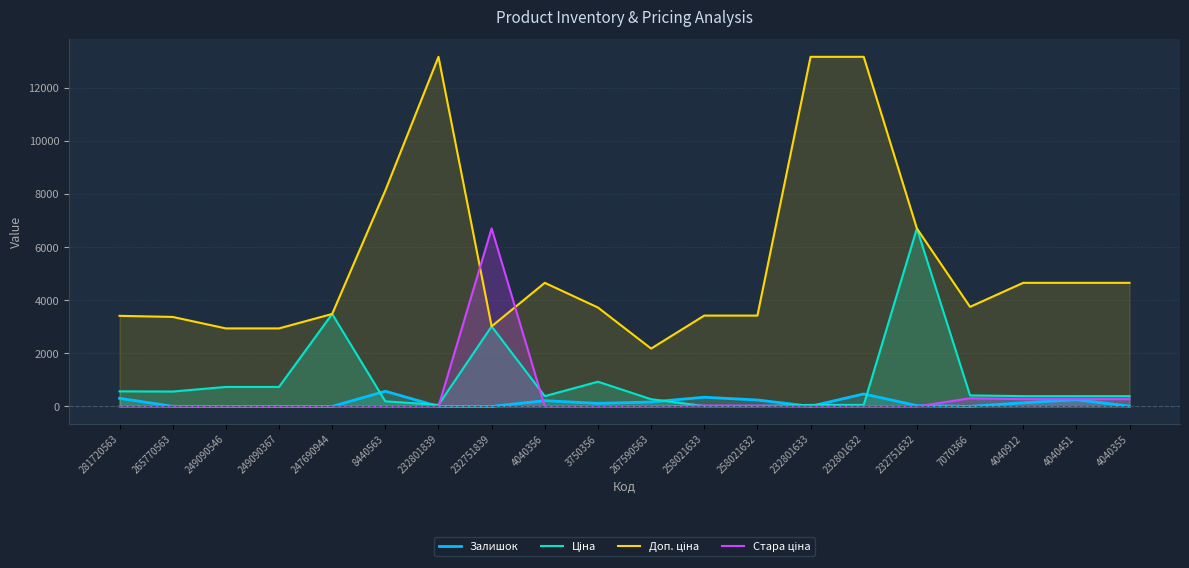

Where does the Доп. ціна series first go above 3752?

8440563